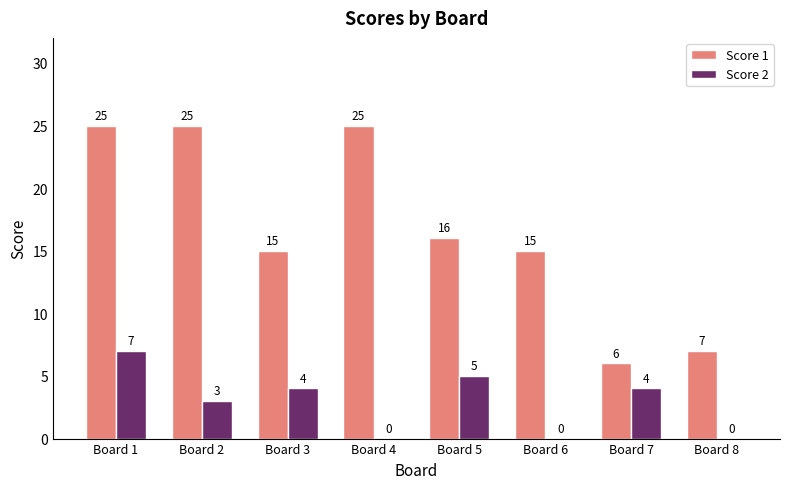

Reading right to left, extract all data points from this chart.

Score 1: Board 8=7	Board 7=6	Board 6=15	Board 5=16	Board 4=25	Board 3=15	Board 2=25	Board 1=25
Score 2: Board 8=0	Board 7=4	Board 6=0	Board 5=5	Board 4=0	Board 3=4	Board 2=3	Board 1=7